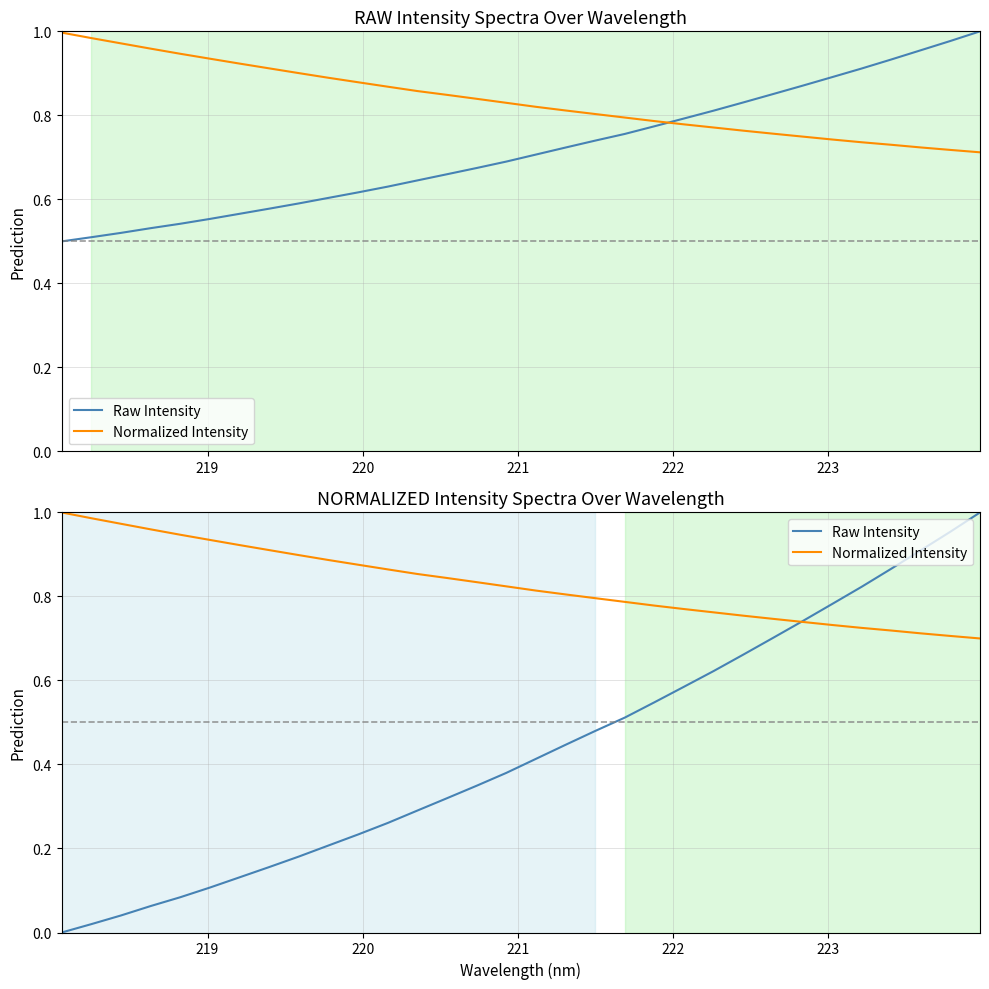

What is the maximum value for Raw Intensity?

1.0